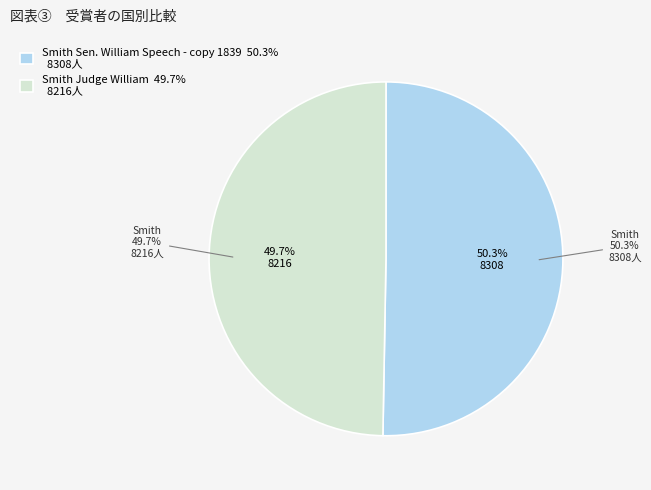

Rank the categories by value from highest to lowest.

Smith Sen. William Speech - copy 1839, Smith Judge William